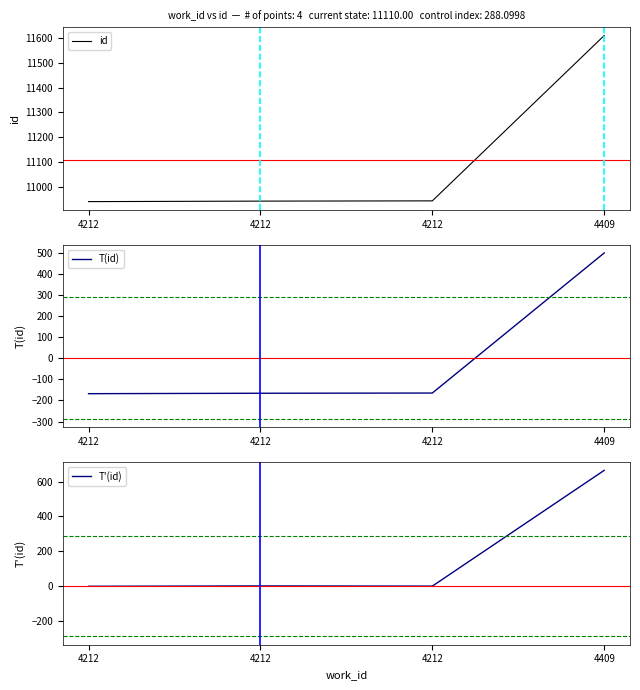

Does the chart have visible grid lines?

No